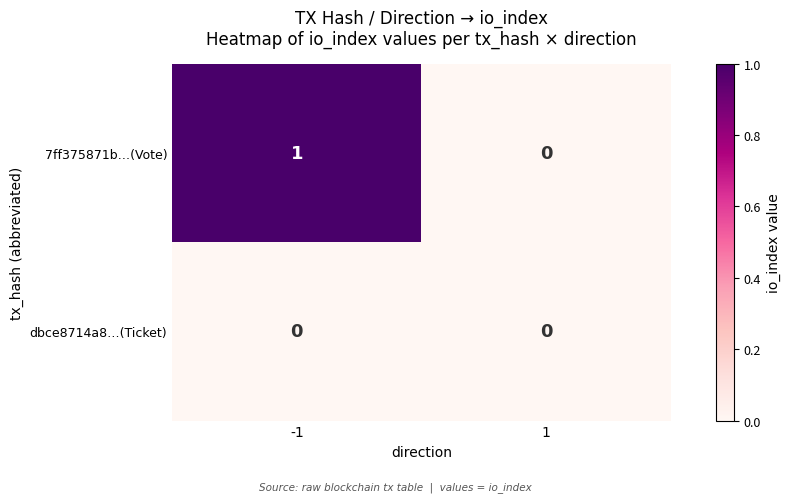

The dbce8714a8…(Ticket) series shows 0 at -1. True or false?

True